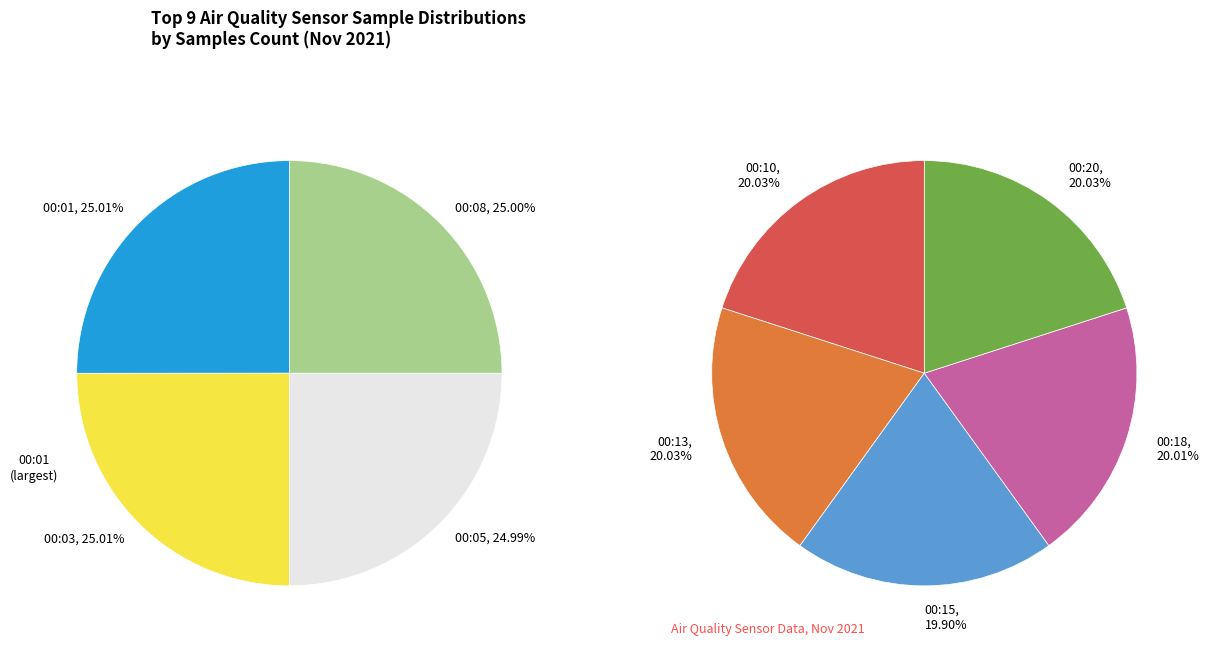

Does 2021/11/03 00:13 account for over 50% of the chart?

No